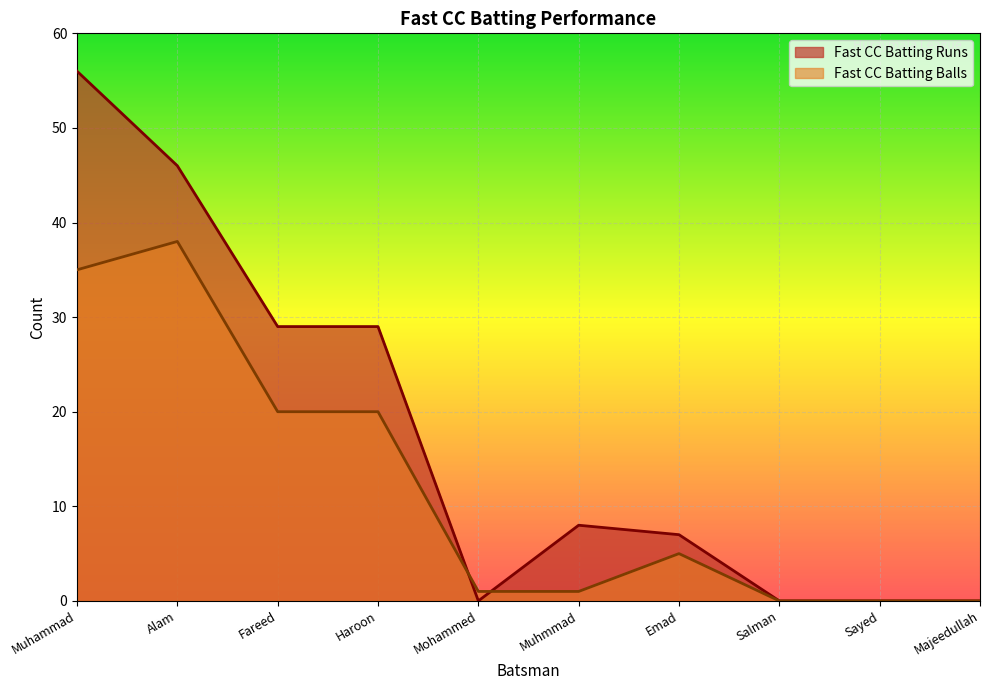

Rank the series by their average value, from highest to lowest.

Fast CC Batting Runs, Fast CC Batting Balls